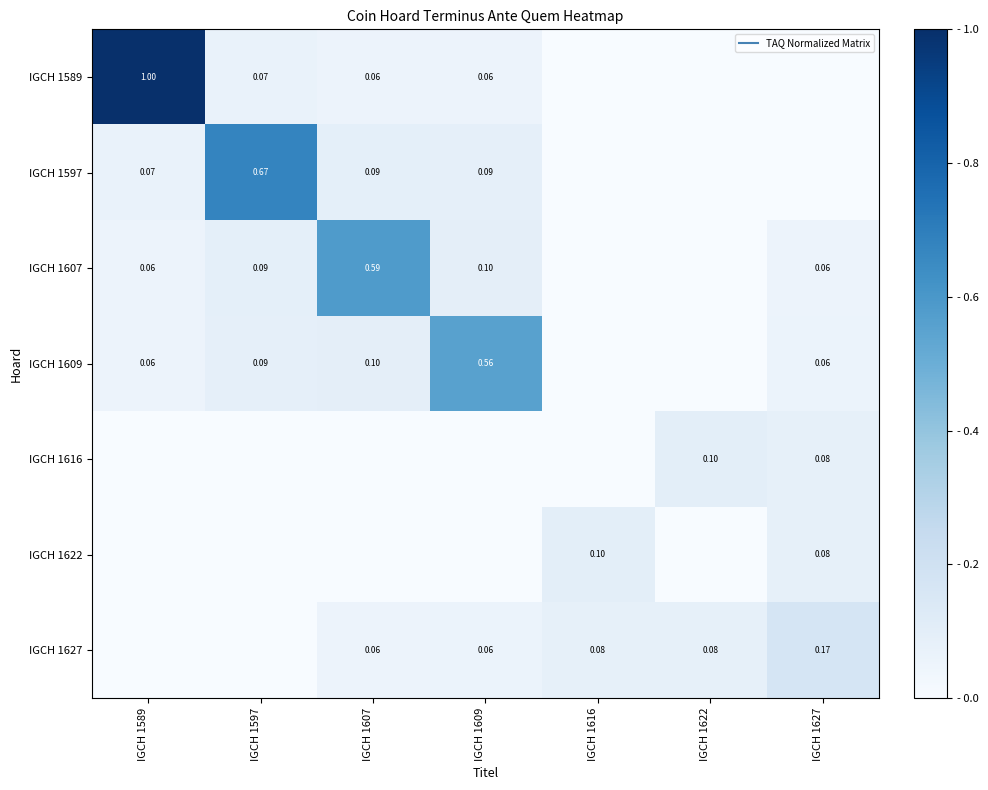

Which series has the largest range (max minus min)?

IGCH 1589